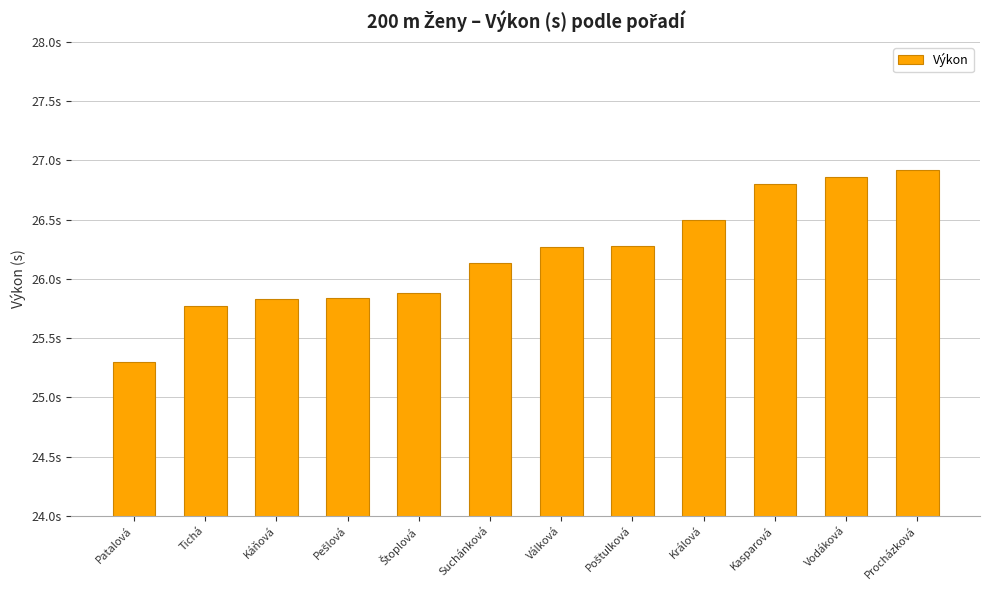

What is the difference between the values at Kasparová and Káňová?

1.0